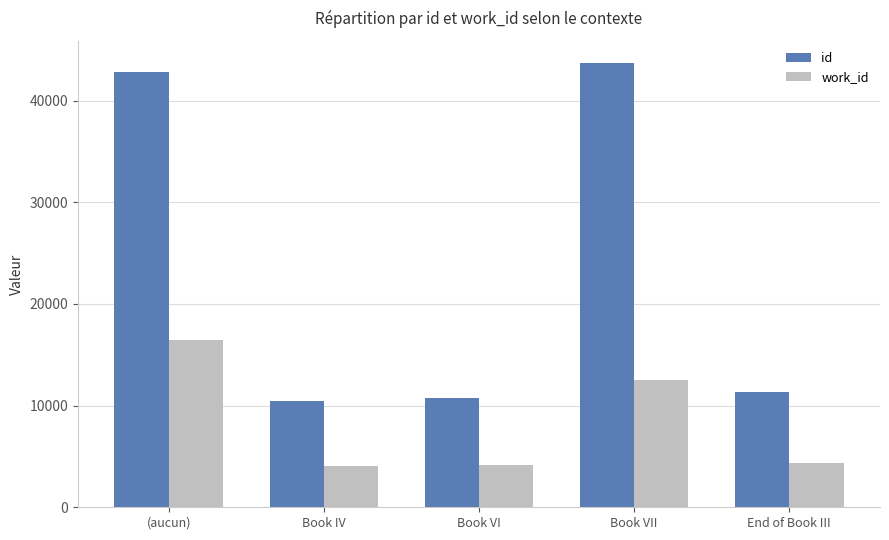

Where does the work_id series first go above 4339?

(aucun)